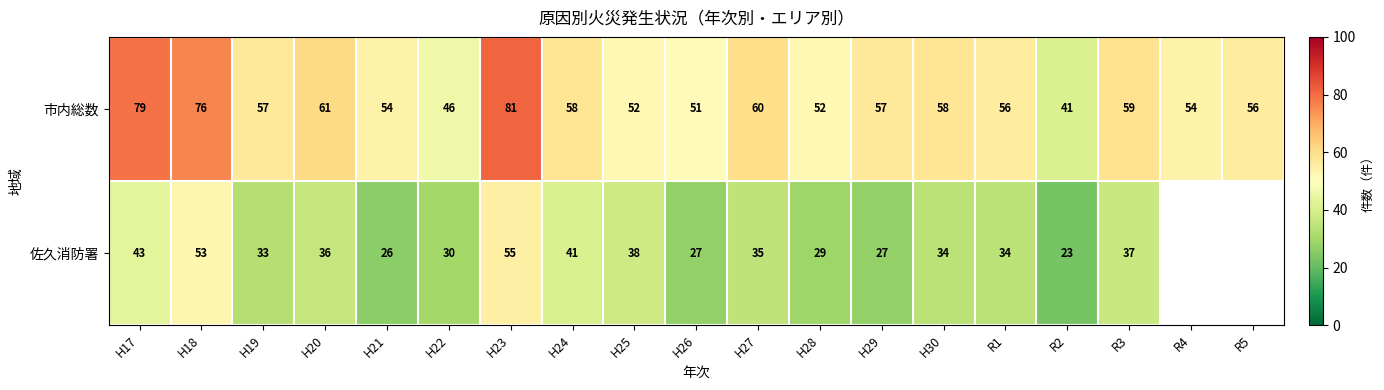

At R1, list the series in order from smallest to largest.

佐久消防署, 市内総数